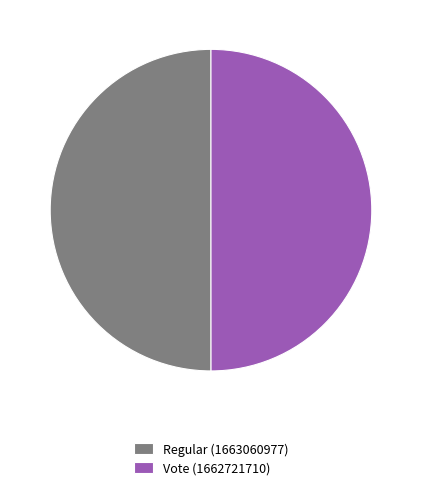

Is it true that Vote is 43% of the pie?

False